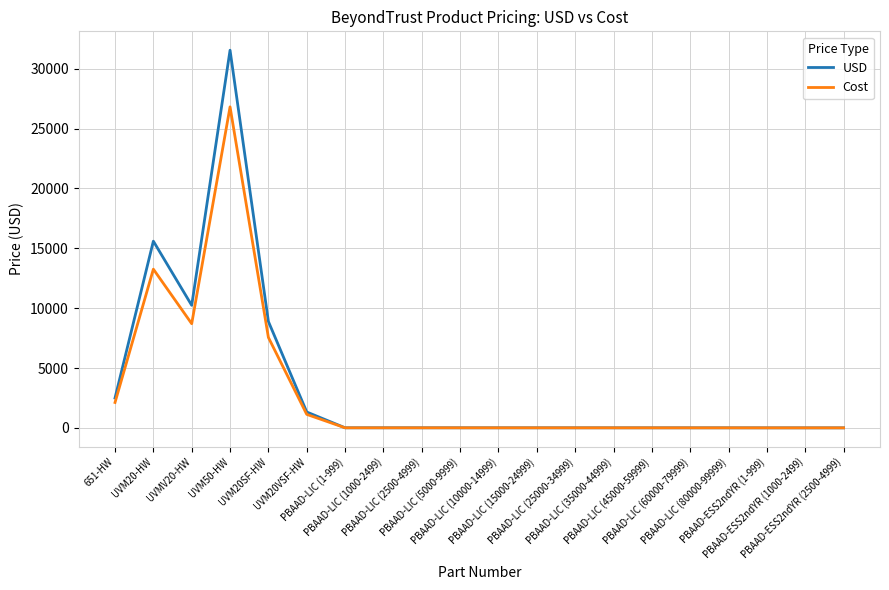

Between UVM20VSF-HW and PBAAD-LIC (10000-14999), which series saw the biggest shift?

USD